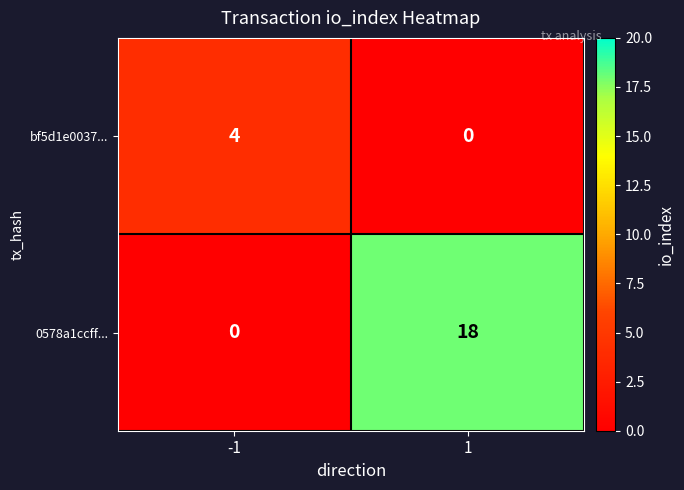

How many values in the 0578a1ccff... series are below 18?

1